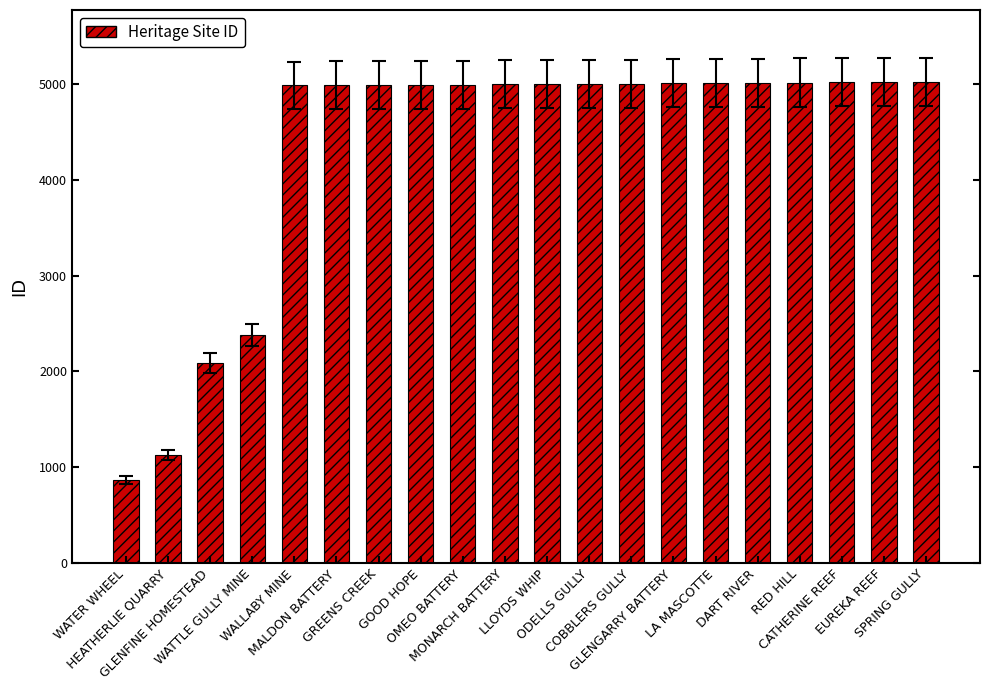

What is the sum of the values at HEATHERLIE QUARRY and OMEO BATTERY?

6118